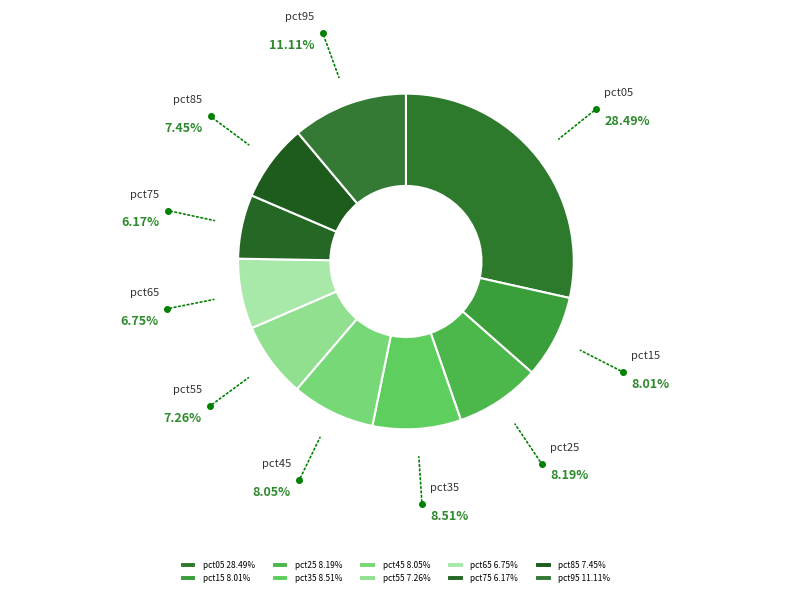

Combined, do pct95 and pct15 account for over 50%?

No